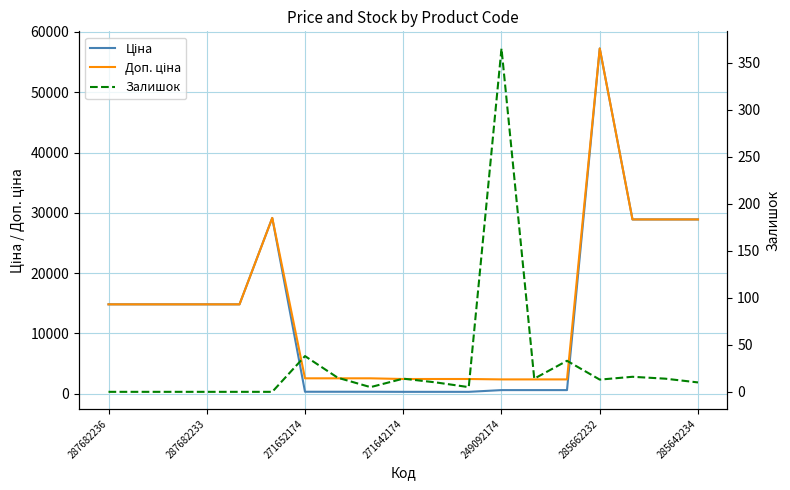

What is the label of the 18th point from the right?

287682233